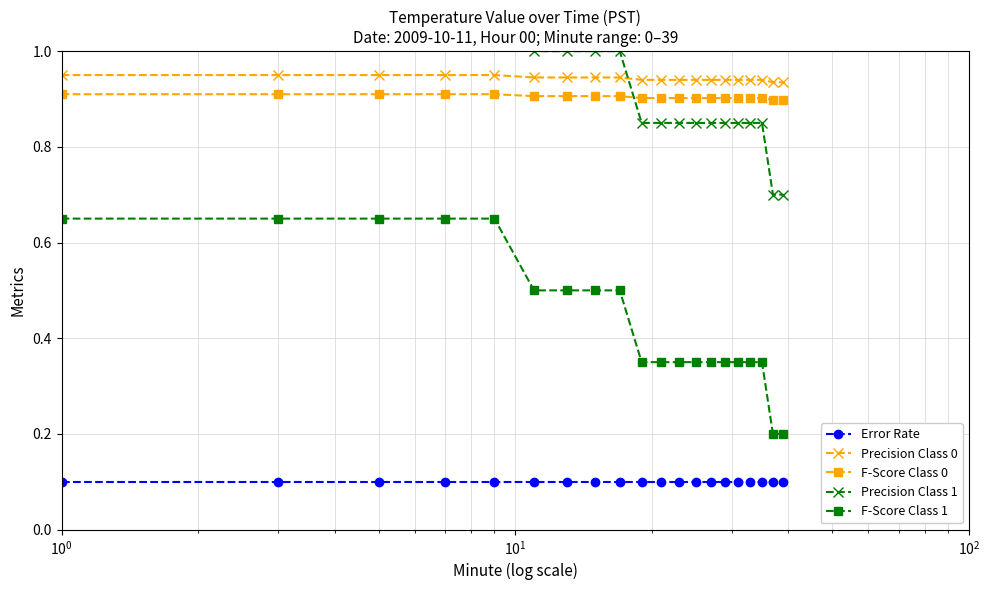

True or false: Error Rate and F-Score Class 1 cross at least once.

False